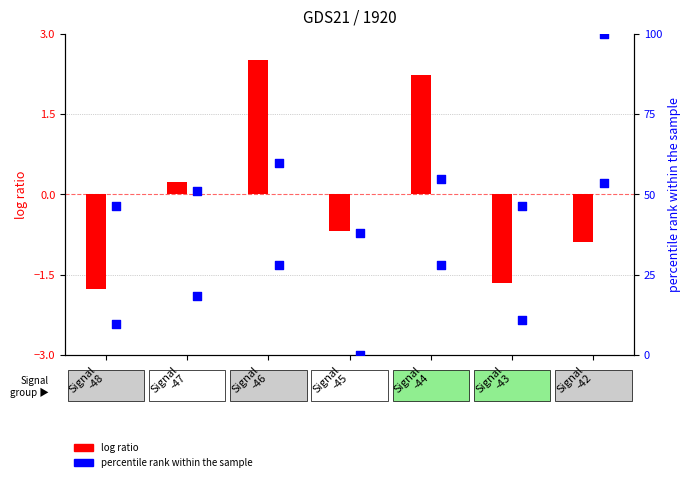

At which category is the sum across all series the highest?

Signal
-46